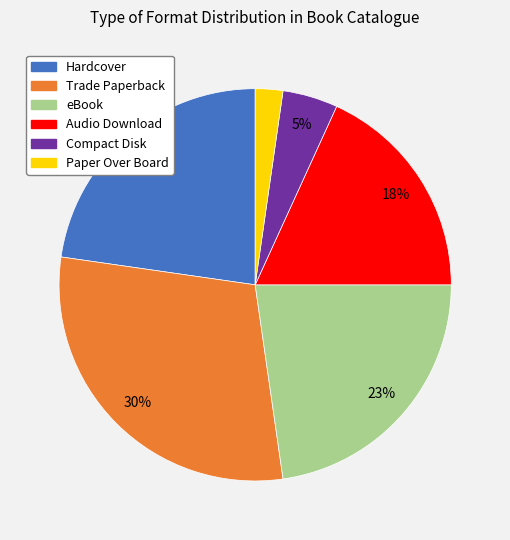

Is it true that Trade Paperback is 22% of the pie?

False